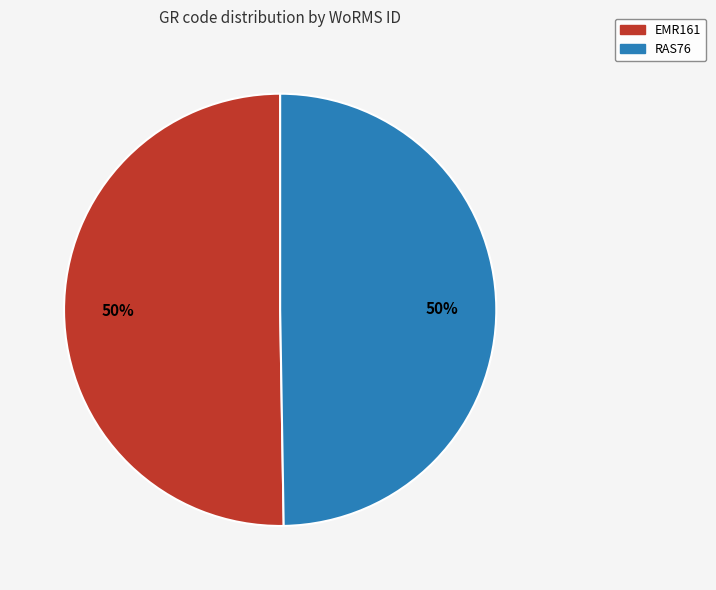

Is it true that RAS76 is 50% of the pie?

True